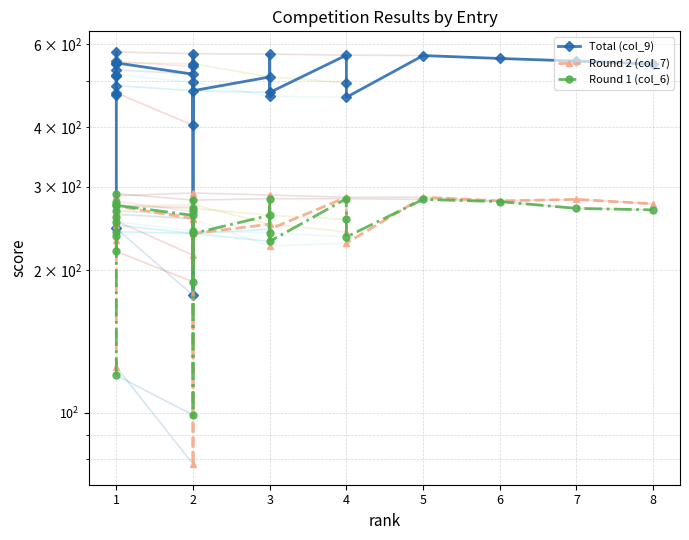

What is the maximum value for Total (col_9)?

577